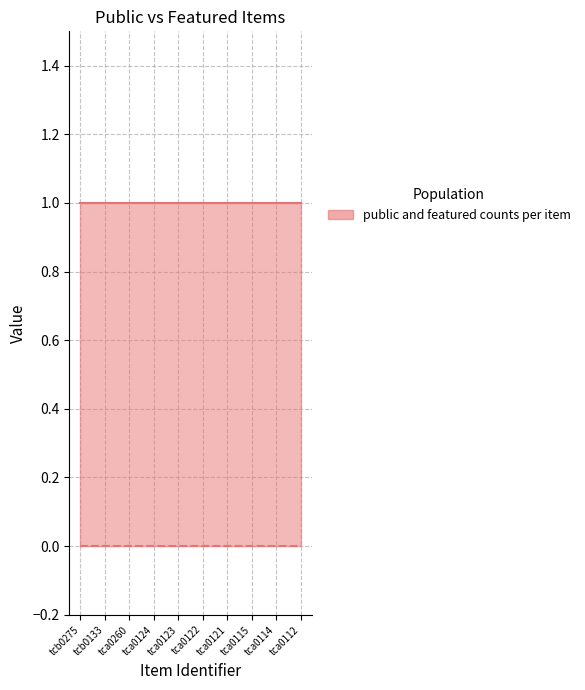

Rank the categories by featured value from lowest to highest.

tcb0275, tcb0133, tca0260, tca0124, tca0123, tca0122, tca0121, tca0115, tca0114, tca0112